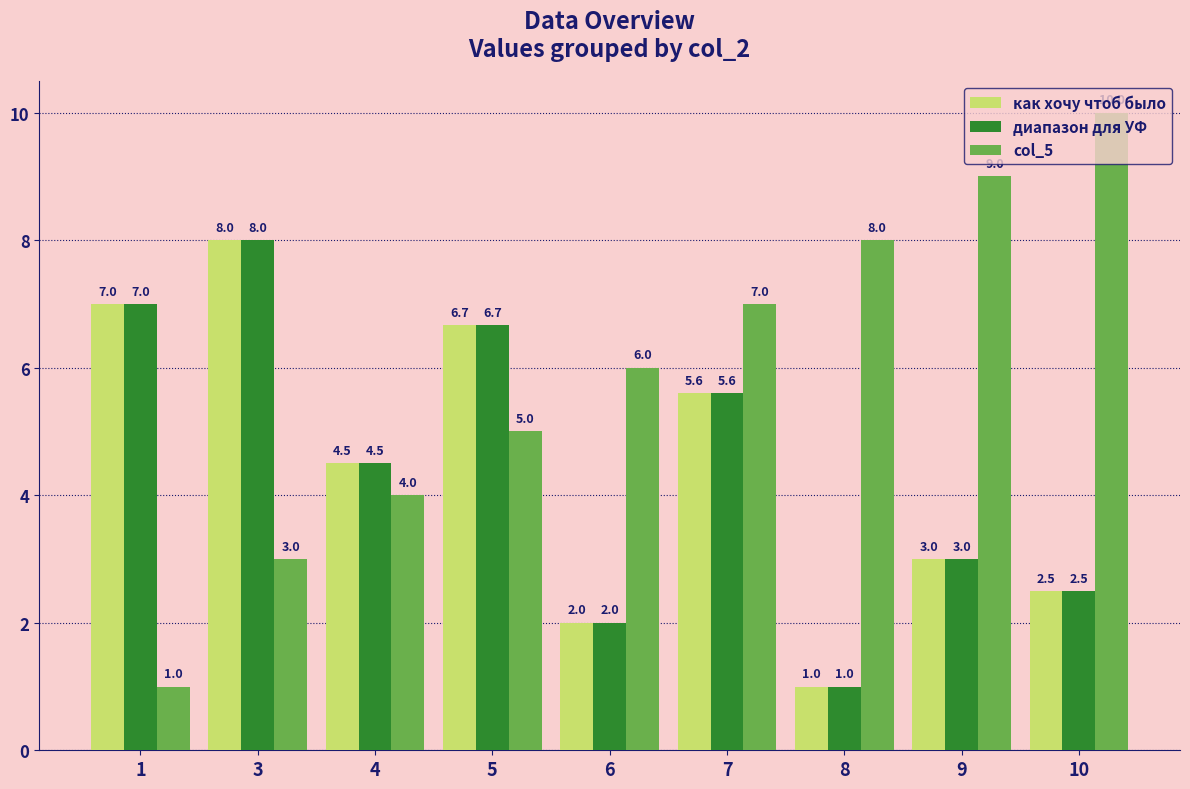

At which label does как хочу чтоб было first exceed 4?

1